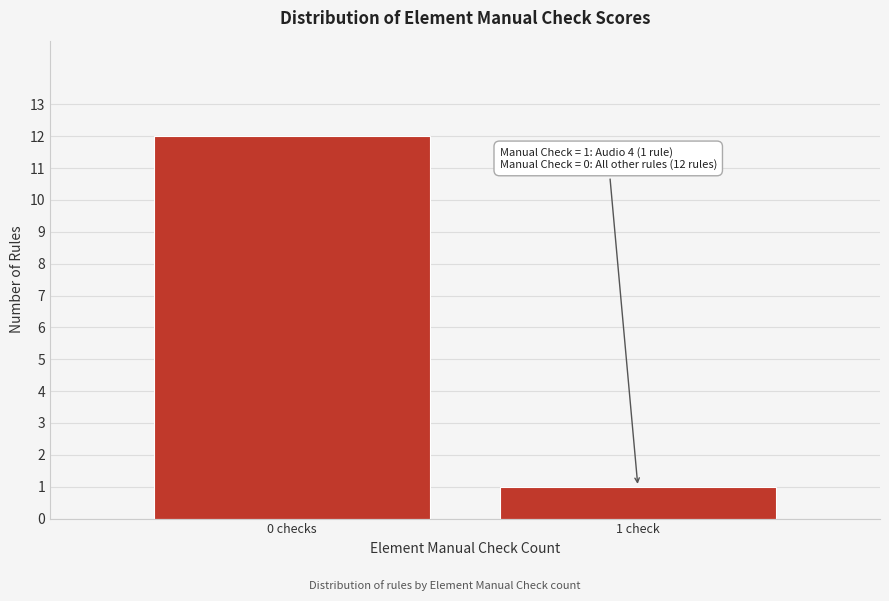

Reading right to left, transcribe all the data shown in this chart.

1	12